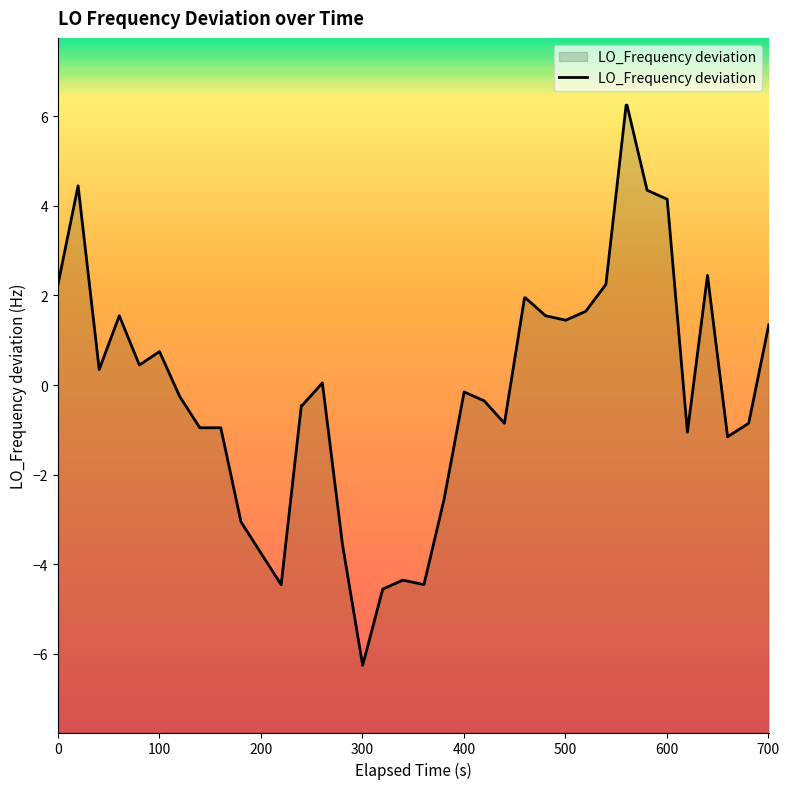

What is the difference between the maximum and minimum values?

12.5